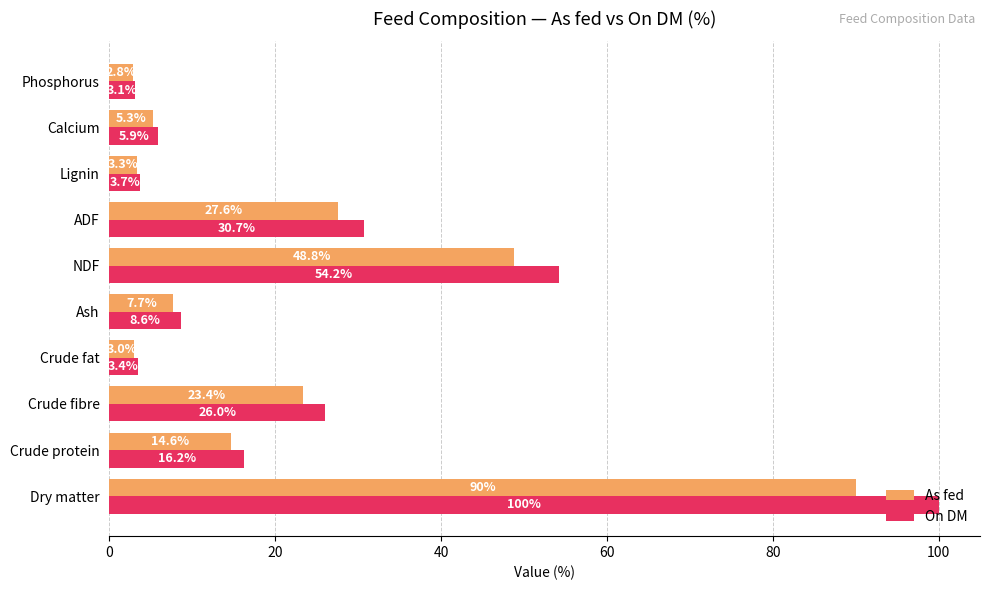

What is the sum of all On DM values?

251.8